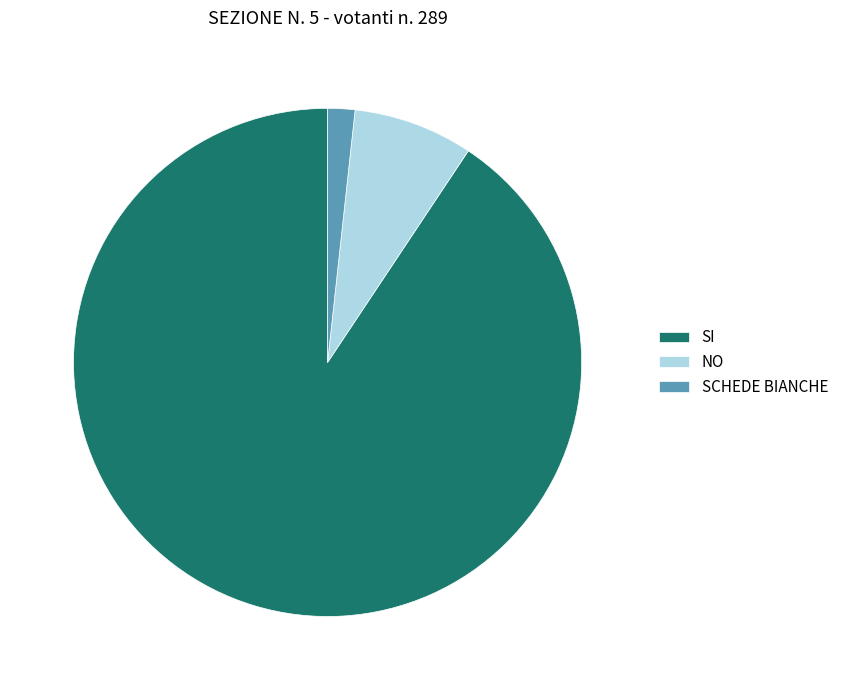

Which has a higher value, SCHEDE BIANCHE or NO?

NO